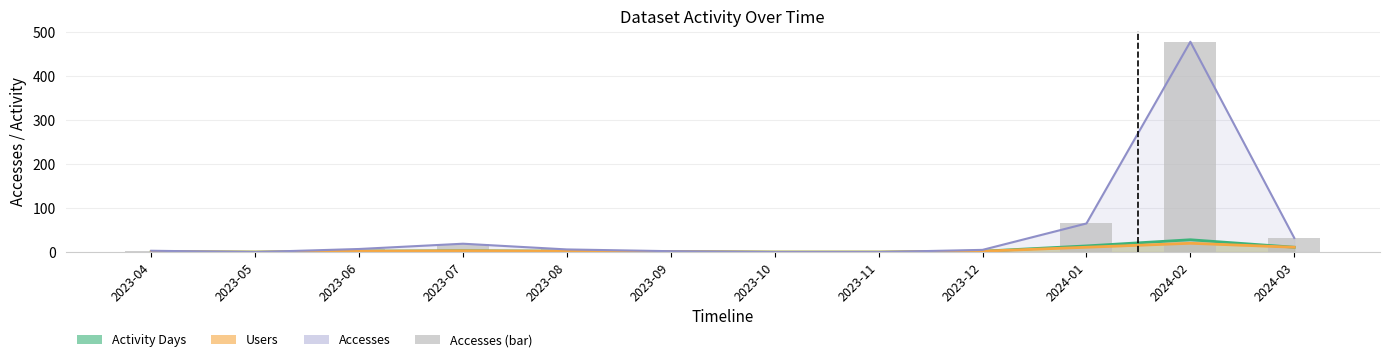

Are the bars grouped side by side (vs. stacked)?

Yes